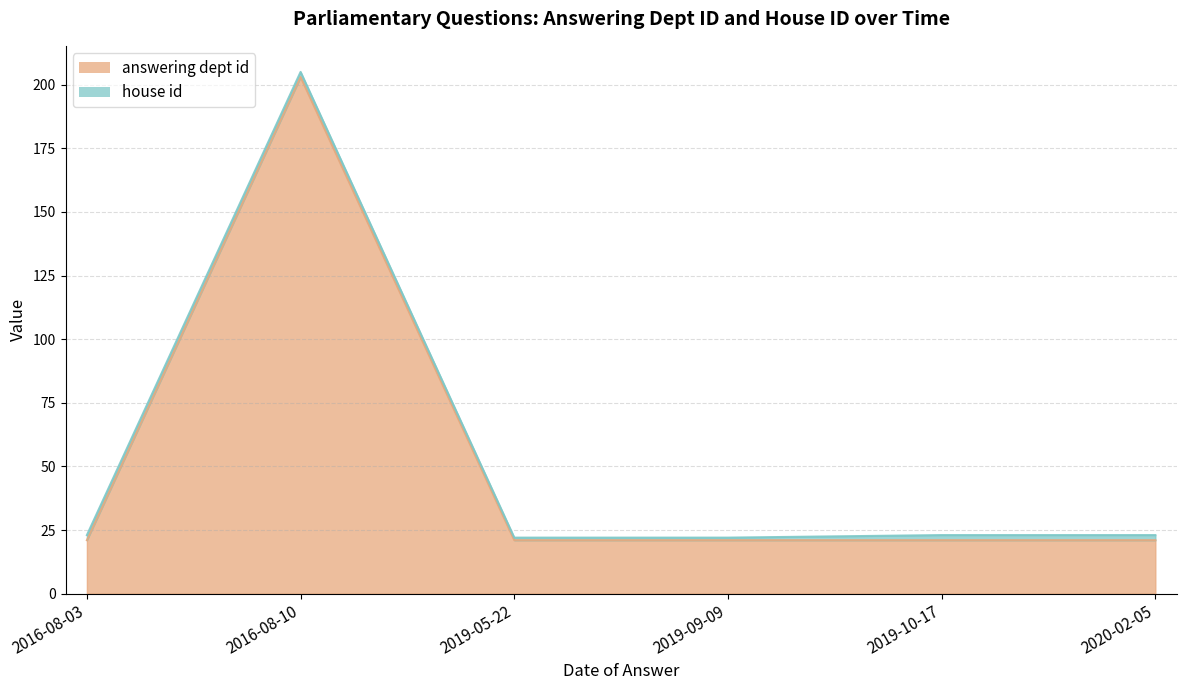

What is the minimum value shown in the chart?

21